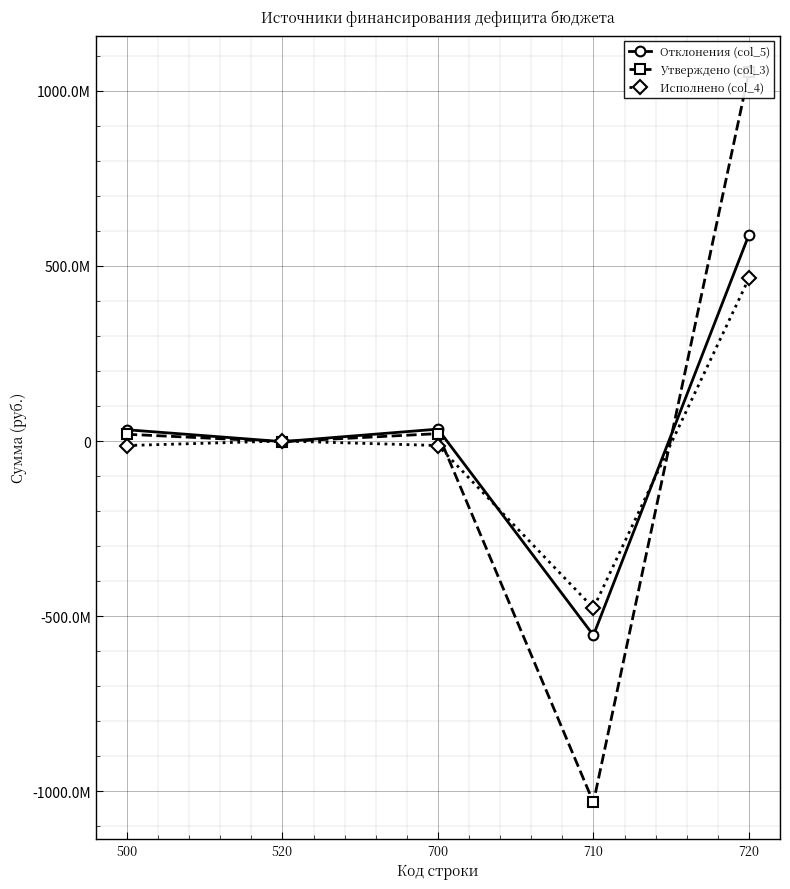

Which series changed the most between 520 and 710?

Утверждено (col_3)